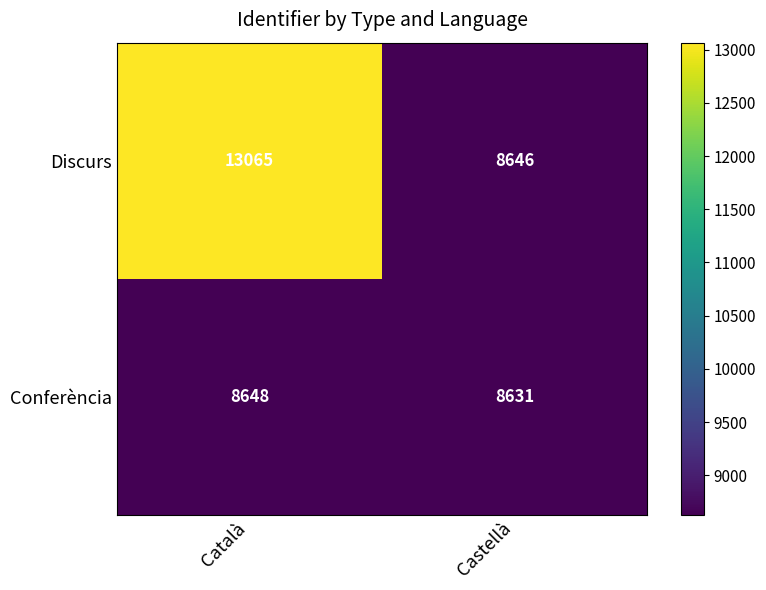

How many distinct data groups are displayed?

2